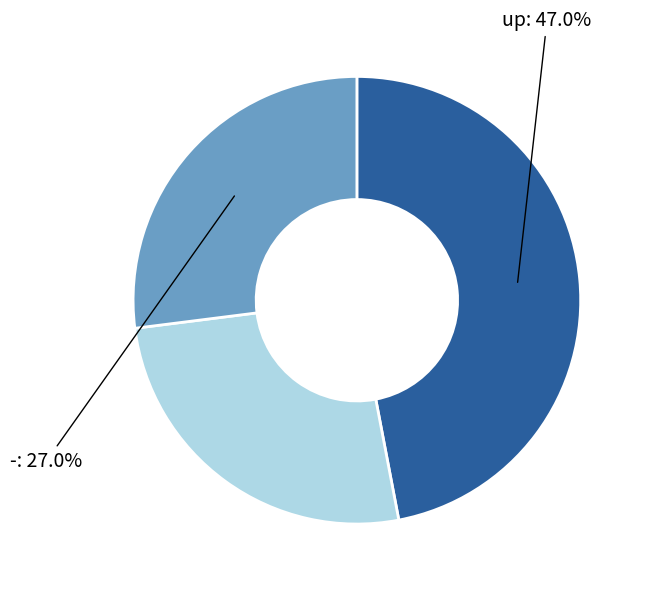

Is there any slice that represents more than half of the pie?

No